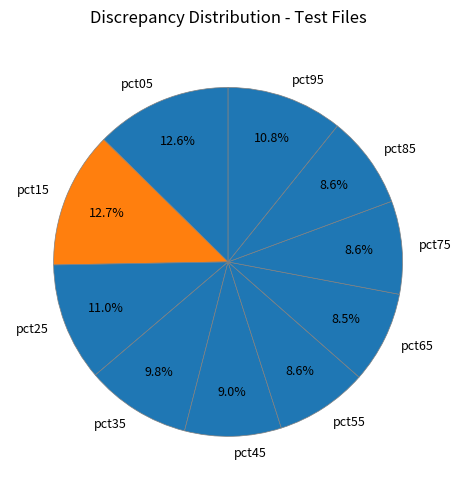

What percentage is the pct55 slice, to the nearest percent?

9%